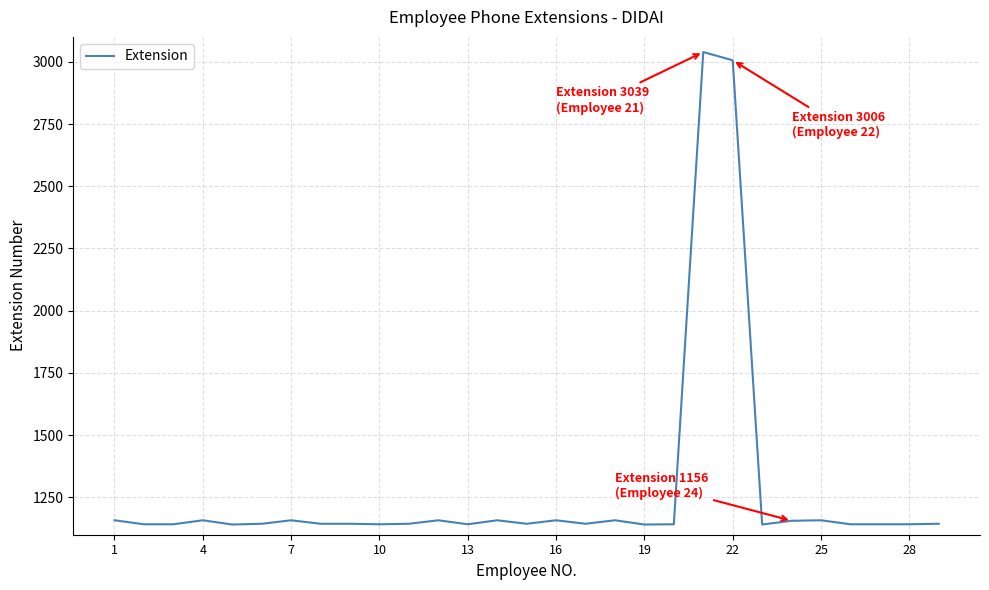

What is the difference between the second highest and second lowest values?

1865